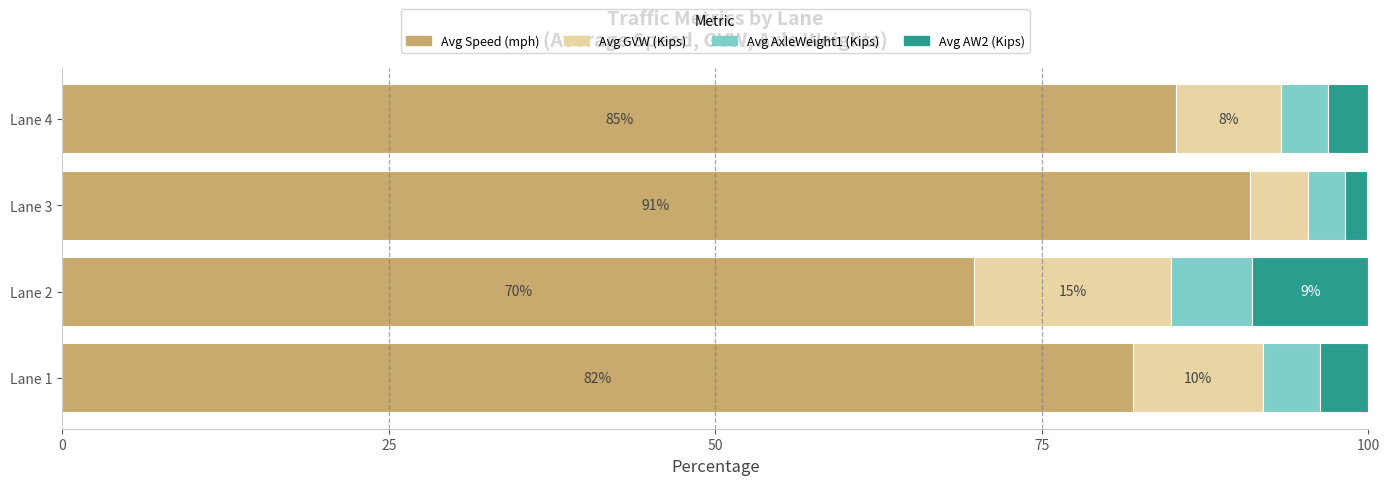

At which label is Avg Speed (mph) closest to 80?

Lane 1